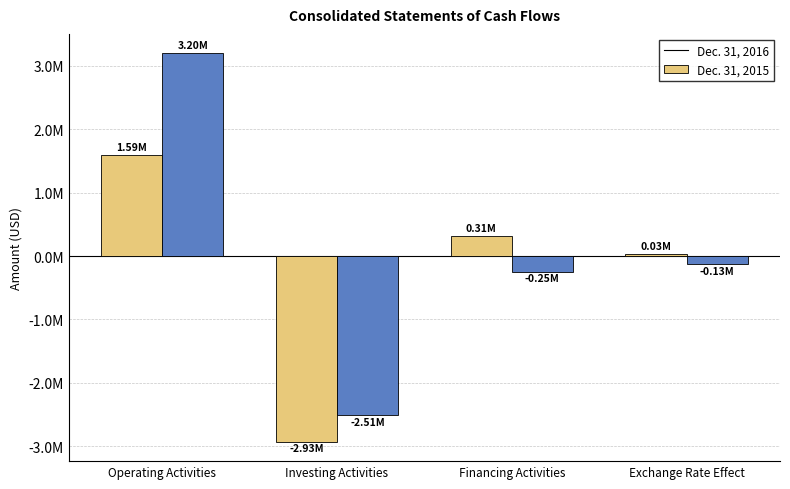

List the labels in order of Dec. 31, 2016 value, largest first.

Operating Activities, Financing Activities, Exchange Rate Effect, Investing Activities